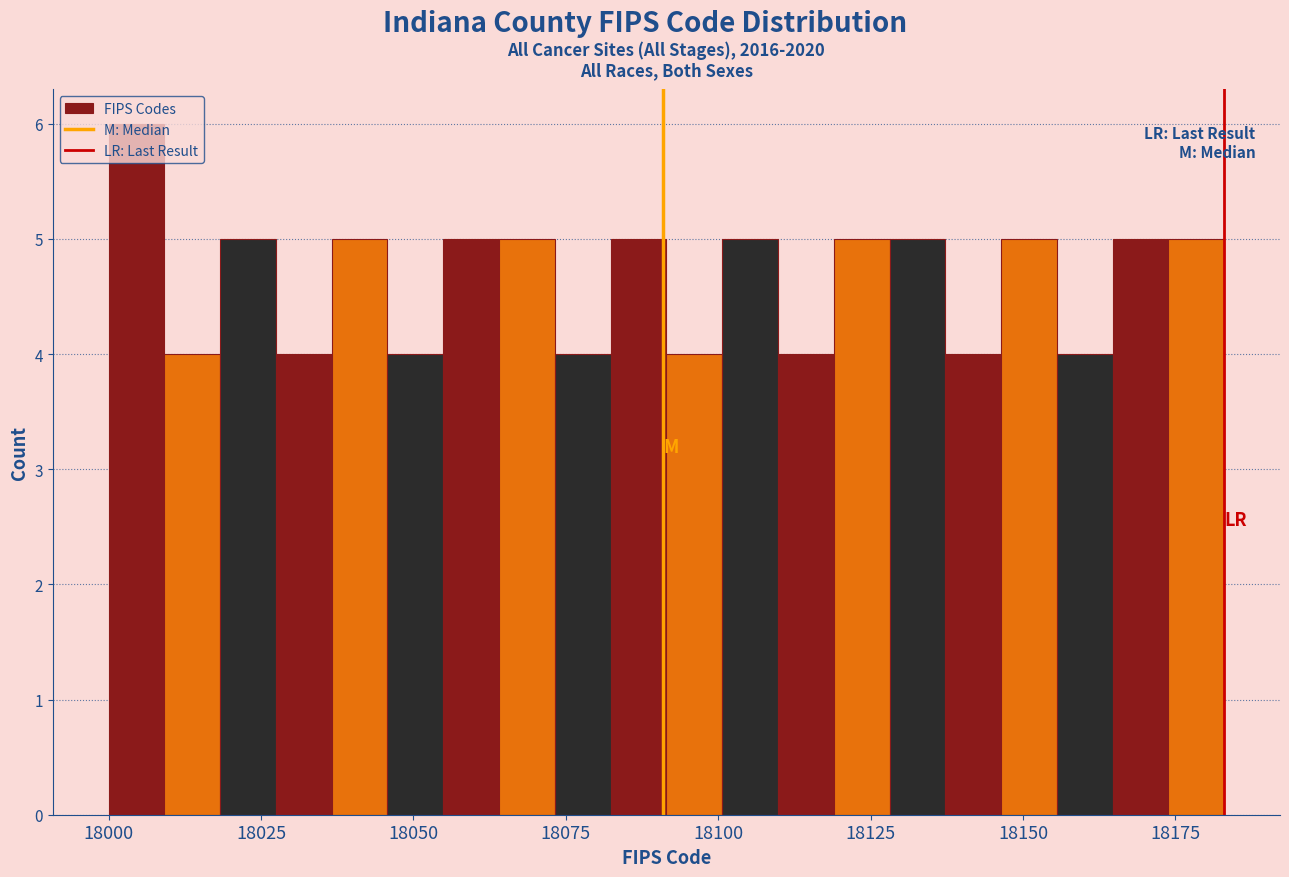

Read against the x-axis, roughly where is the centre of the tallest bar?

18005